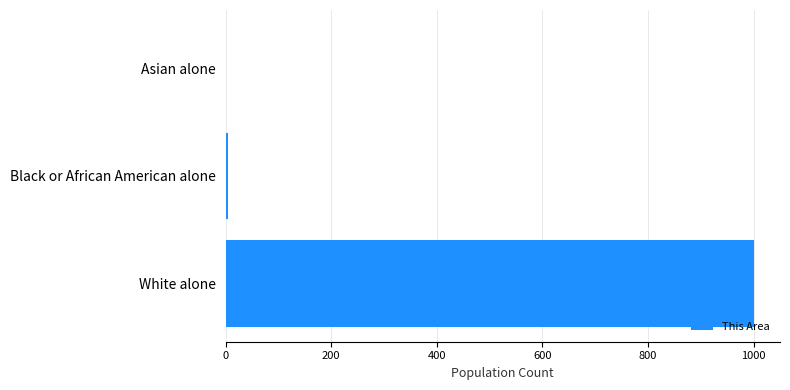

The value at Asian alone is 0. True or false?

True